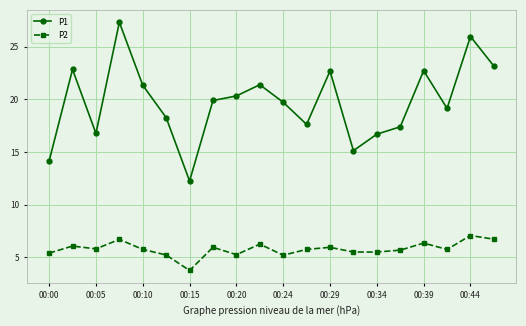

How many data points in P1 are less than 19?

8